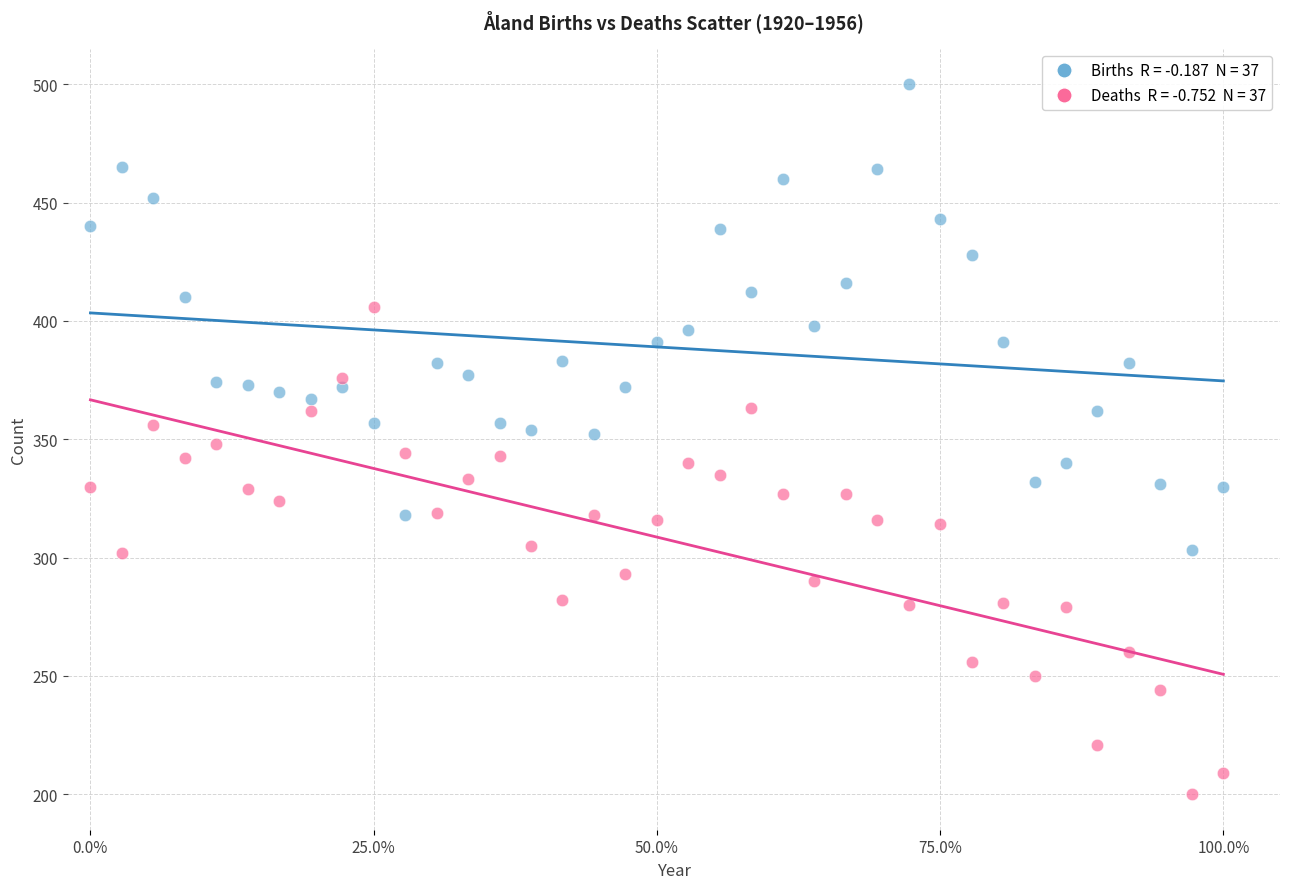

Across all data points, what is the range of Y values (max minus min)?

300